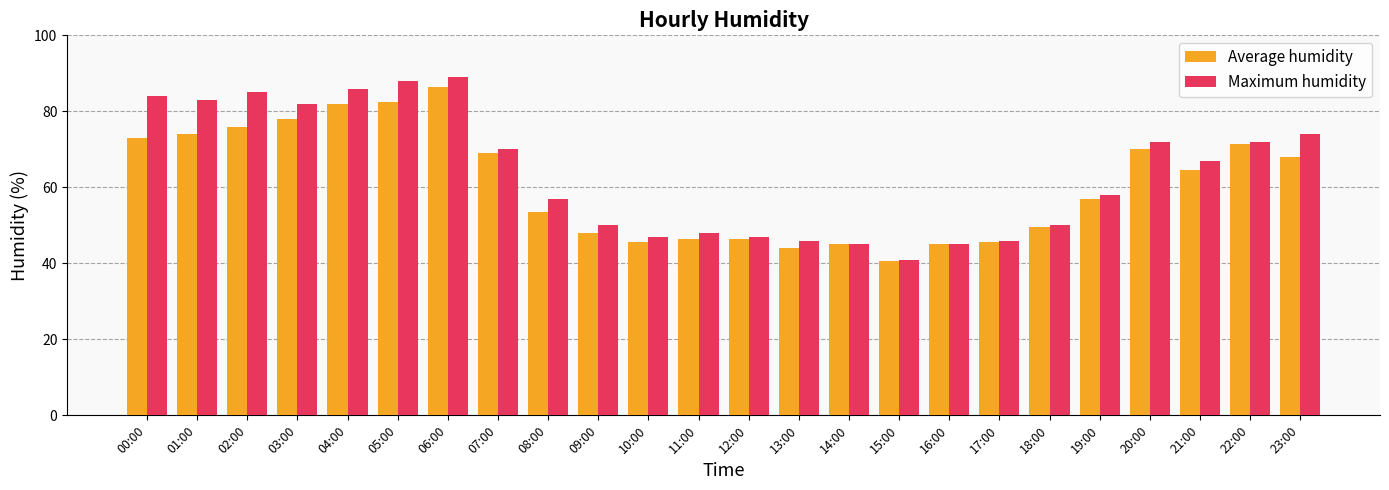

Reading left to right, list all the values displayed in this chart.

Average humidity: 73.0	74.0	76.0	78.0	82.0	82.5	86.5	69.0	53.5	48.0	45.5	46.5	46.5	44.0	45.0	40.5	45.0	45.5	49.5	57.0	70.0	64.5	71.5	68.0
Maximum humidity: 84.0	83.0	85.0	82.0	86.0	88.0	89.0	70.0	57.0	50.0	47.0	48.0	47.0	46.0	45.0	41.0	45.0	46.0	50.0	58.0	72.0	67.0	72.0	74.0